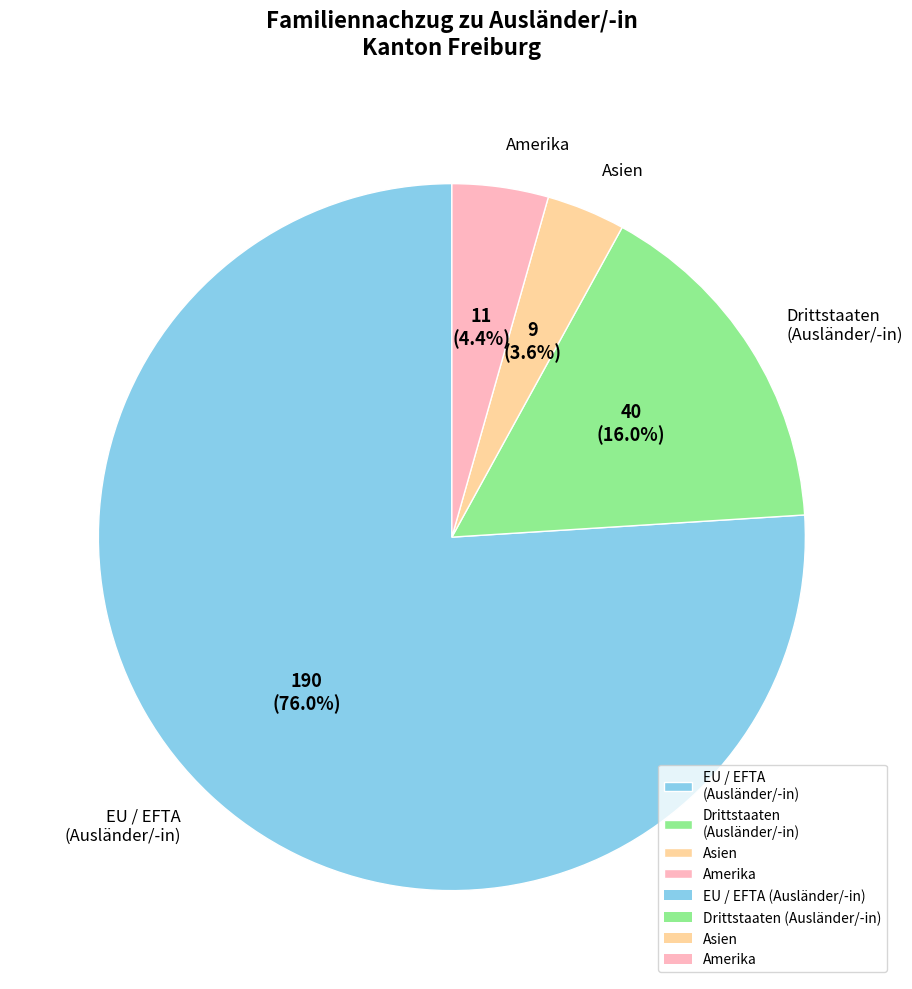

How many segments does this pie chart have?

4